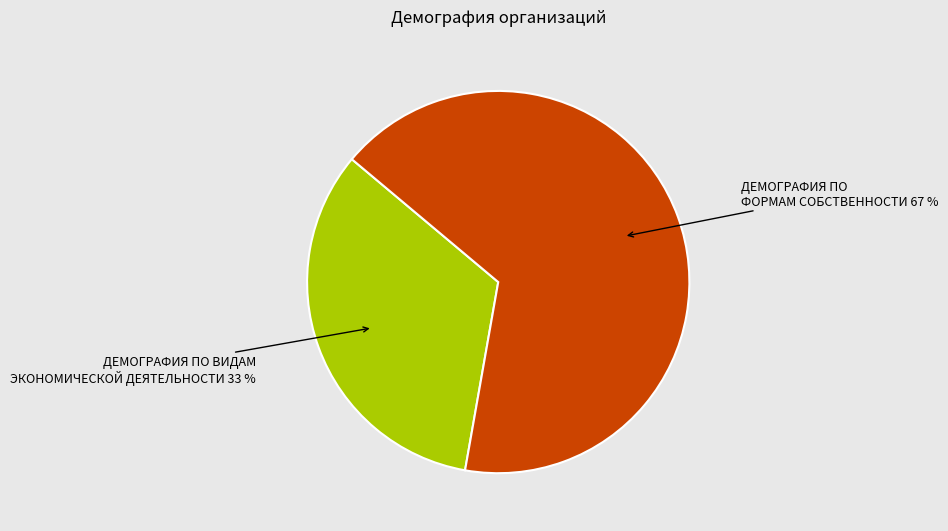

Is there a majority slice in this chart?

Yes